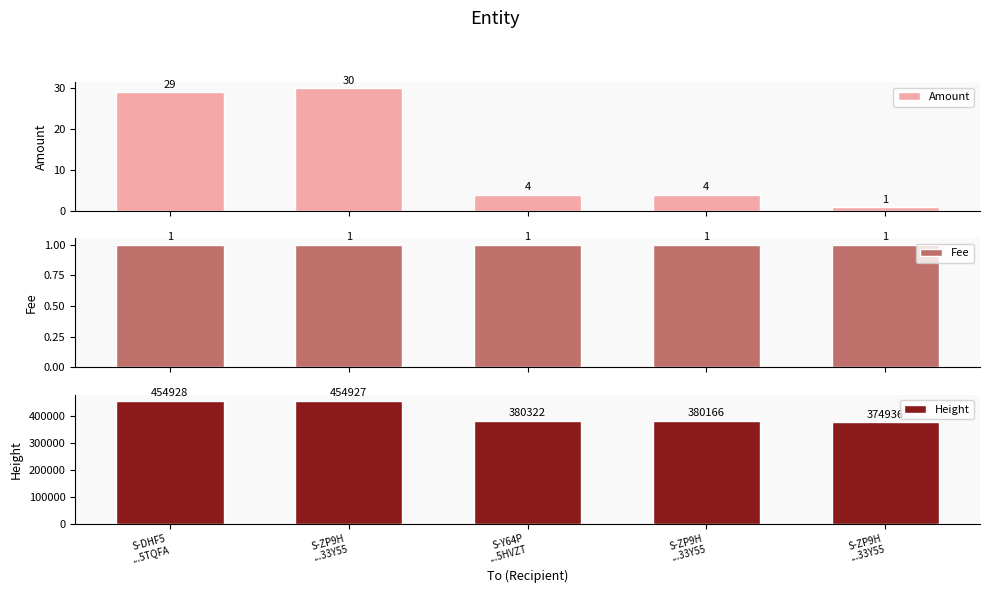

What is the average value of the Amount series?

14